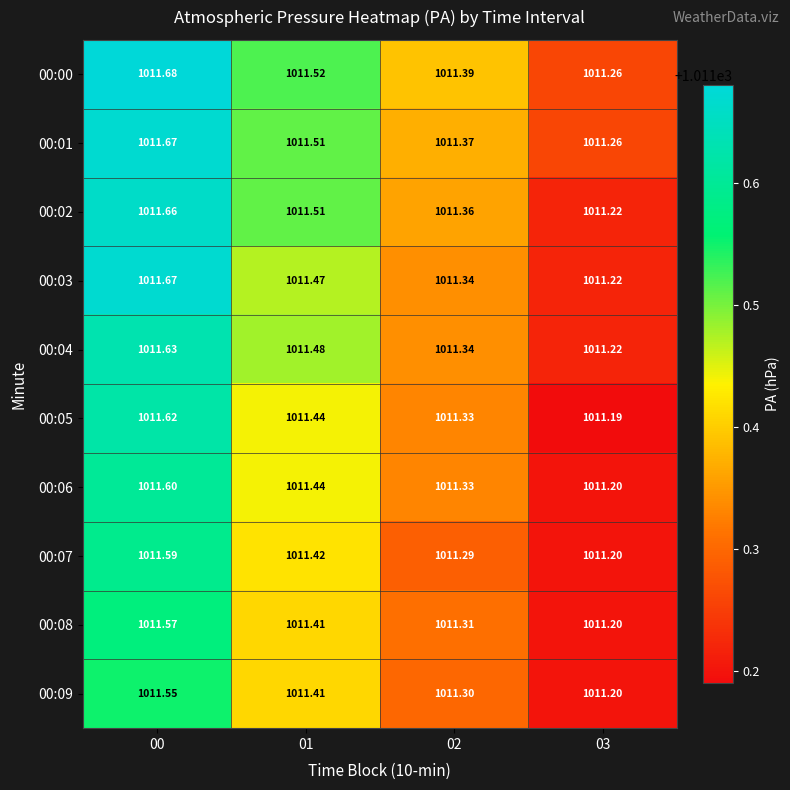

What is the greatest value displayed?

1011.7